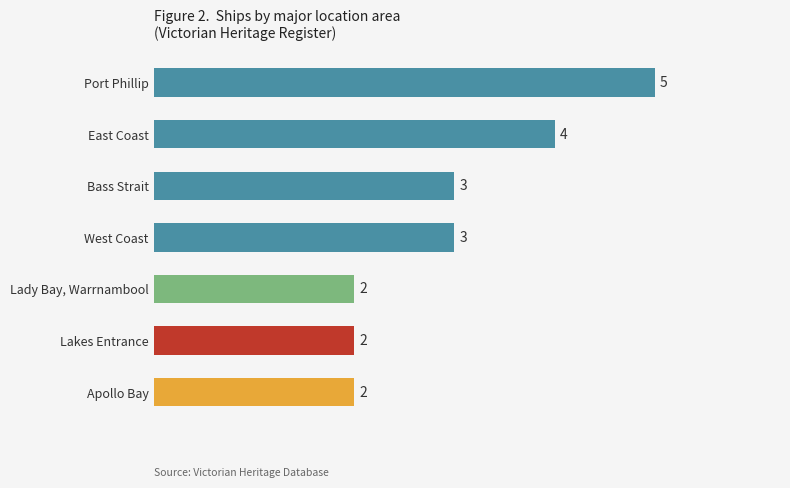

What is the minimum value shown in the chart?

2